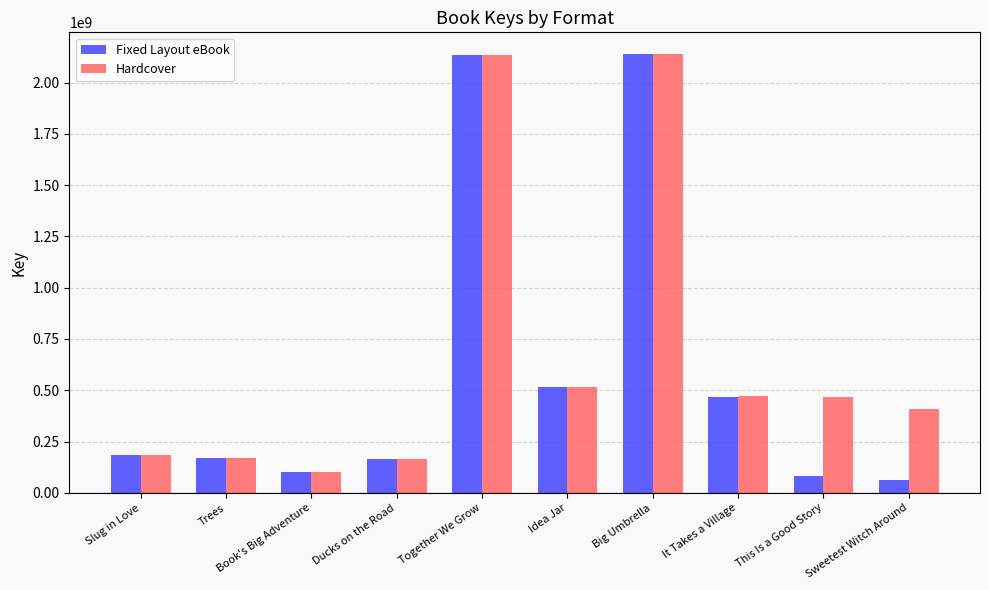

How many groups of bars are there?

10